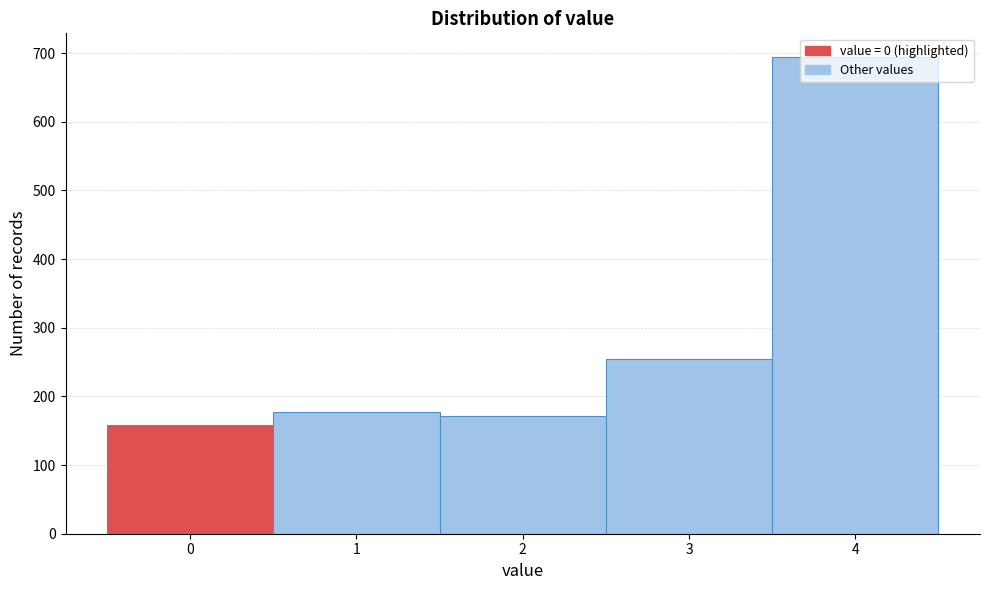

What is the value of the 3rd bar from the left?

171